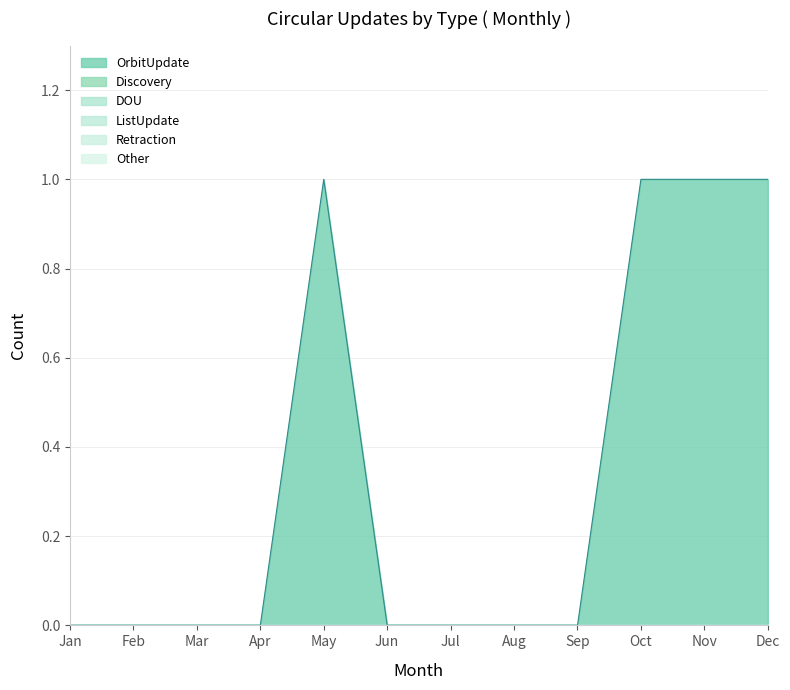

Reading left to right, list all the values displayed in this chart.

OrbitUpdate: 0	0	0	0	1	0	0	0	0	1	1	1
Discovery: 0	0	0	0	0	0	0	0	0	0	0	0
DOU: 0	0	0	0	0	0	0	0	0	0	0	0
ListUpdate: 0	0	0	0	0	0	0	0	0	0	0	0
Retraction: 0	0	0	0	0	0	0	0	0	0	0	0
Other: 0	0	0	0	0	0	0	0	0	0	0	0